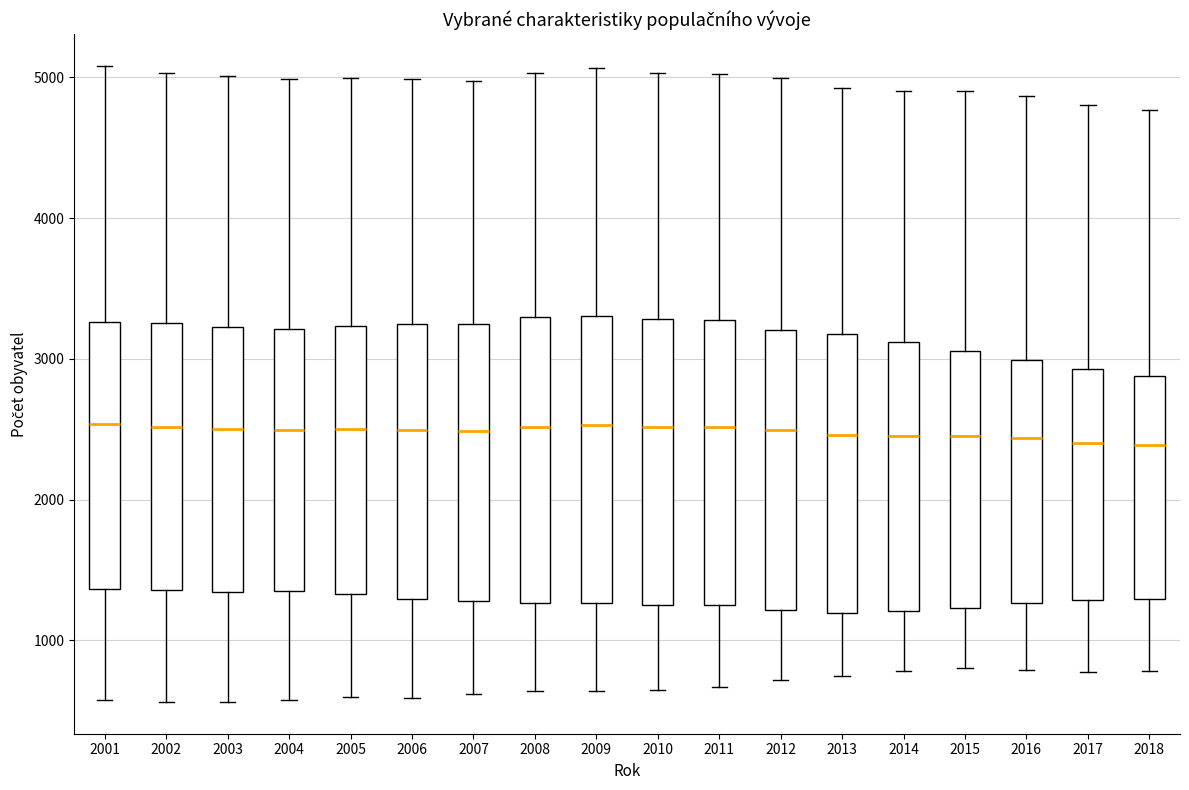

Reading left to right, transcribe this box plot: for each box, give where its median line is, the range the box spans, and where its two whiskers end, as read against the y-axis. The values are not printed on the chart, so give them approximately, as read against the axis.

2001: median 2500, box 1400 to 3300, whiskers 600 to 5100
2002: median 2500, box 1400 to 3300, whiskers 600 to 5000
2003: median 2500, box 1300 to 3200, whiskers 600 to 5000
2004: median 2500, box 1300 to 3200, whiskers 600 to 5000
2005: median 2500, box 1300 to 3200, whiskers 600 to 5000
2006: median 2500, box 1300 to 3200, whiskers 600 to 5000
2007: median 2500, box 1300 to 3200, whiskers 600 to 5000
2008: median 2500, box 1300 to 3300, whiskers 600 to 5000
2009: median 2500, box 1300 to 3300, whiskers 600 to 5100
2010: median 2500, box 1300 to 3300, whiskers 600 to 5000
2011: median 2500, box 1200 to 3300, whiskers 700 to 5000
2012: median 2500, box 1200 to 3200, whiskers 700 to 5000
2013: median 2500, box 1200 to 3200, whiskers 700 to 4900
2014: median 2500, box 1200 to 3100, whiskers 800 to 4900
2015: median 2500, box 1200 to 3100, whiskers 800 to 4900
2016: median 2400, box 1300 to 3000, whiskers 800 to 4900
2017: median 2400, box 1300 to 2900, whiskers 800 to 4800
2018: median 2400, box 1300 to 2900, whiskers 800 to 4800